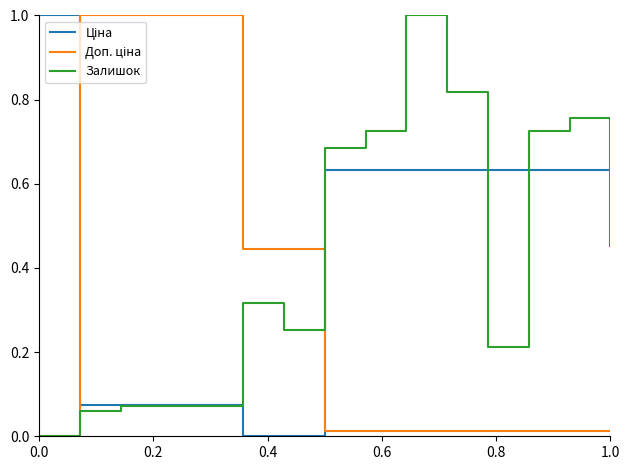

True or false: Залишок has more than 0 interior local peaks.

True